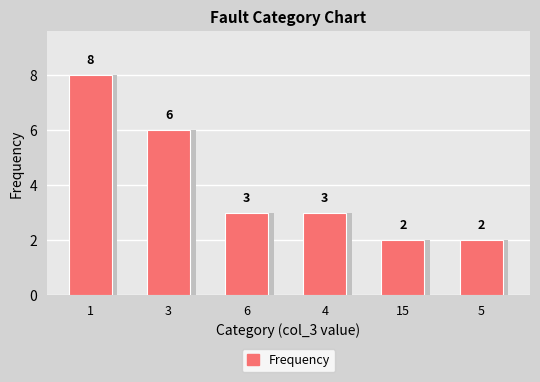

Does the chart contain stacked bars?

No